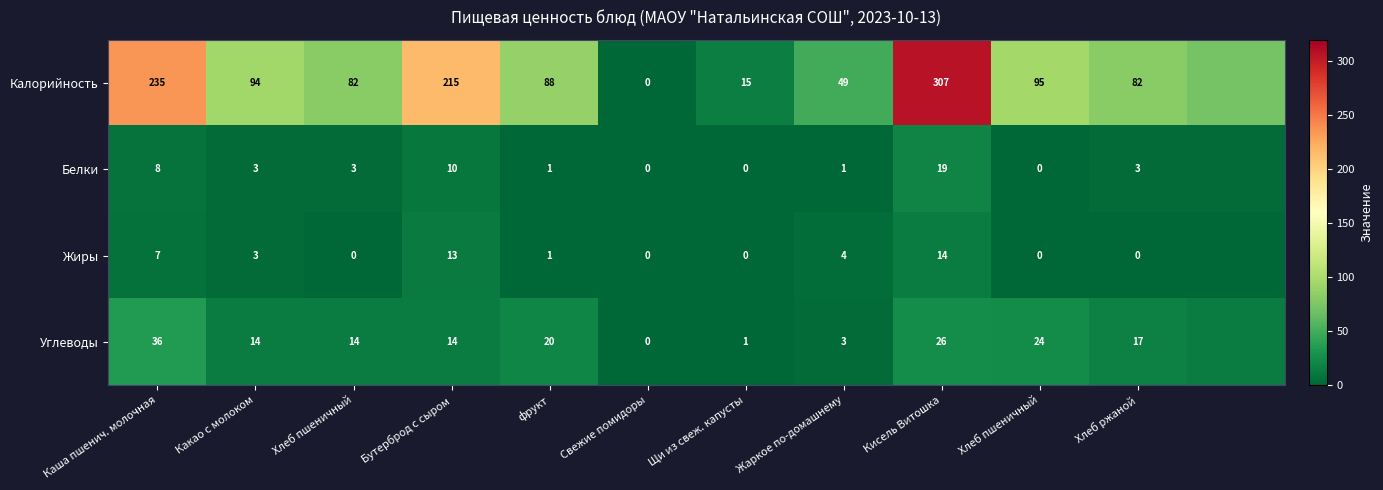

The value of Белки at Хлеб пшеничный is 5.8. True or false?

False